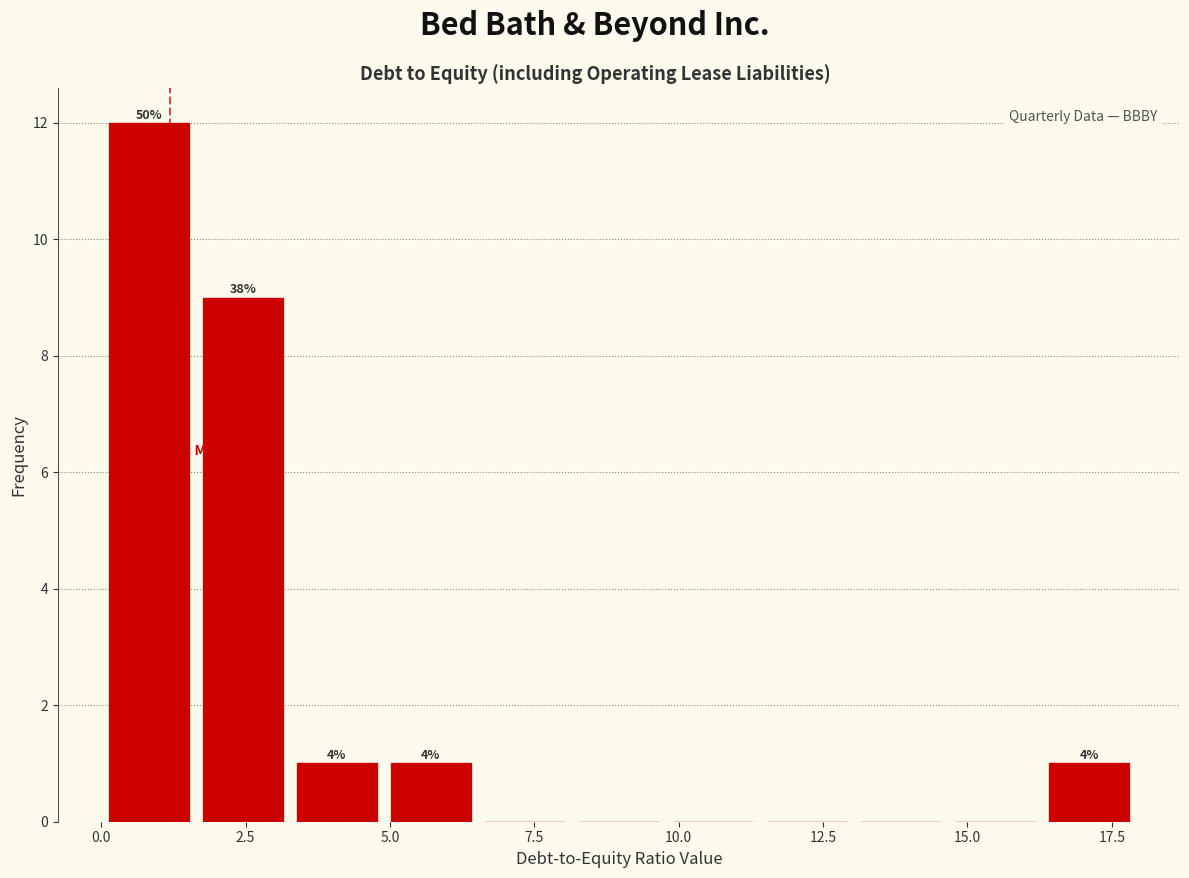

Read against the x-axis, roughly where is the centre of the tallest bar?

1.0